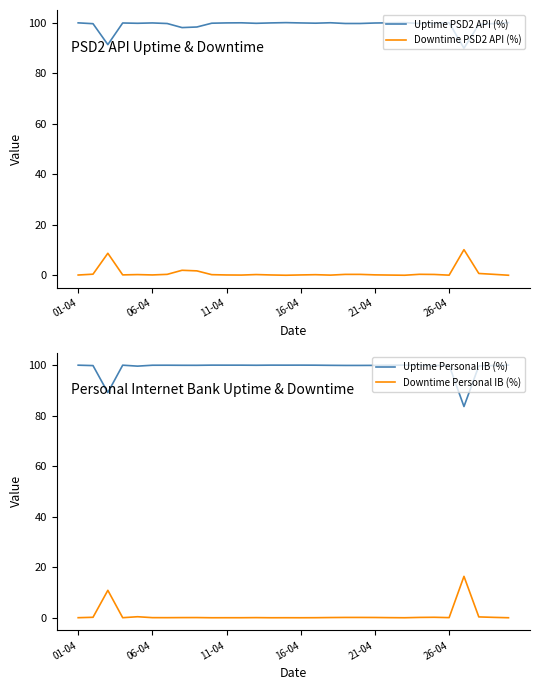

How many data points does each series have?

30